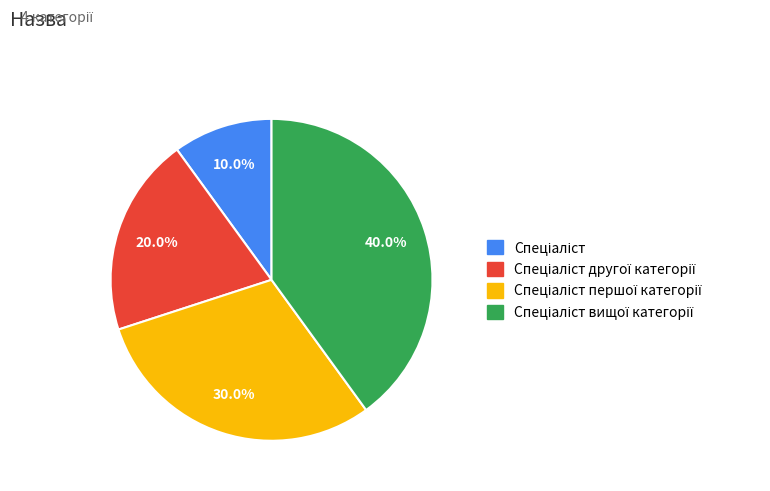

Is there a majority slice in this chart?

No